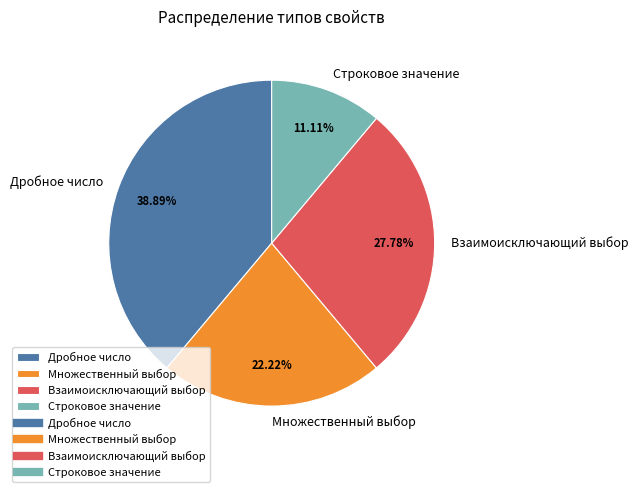

To the nearest percent, what is the difference between the Взаимоисключающий выбор and Дробное число slice percentages?

11%